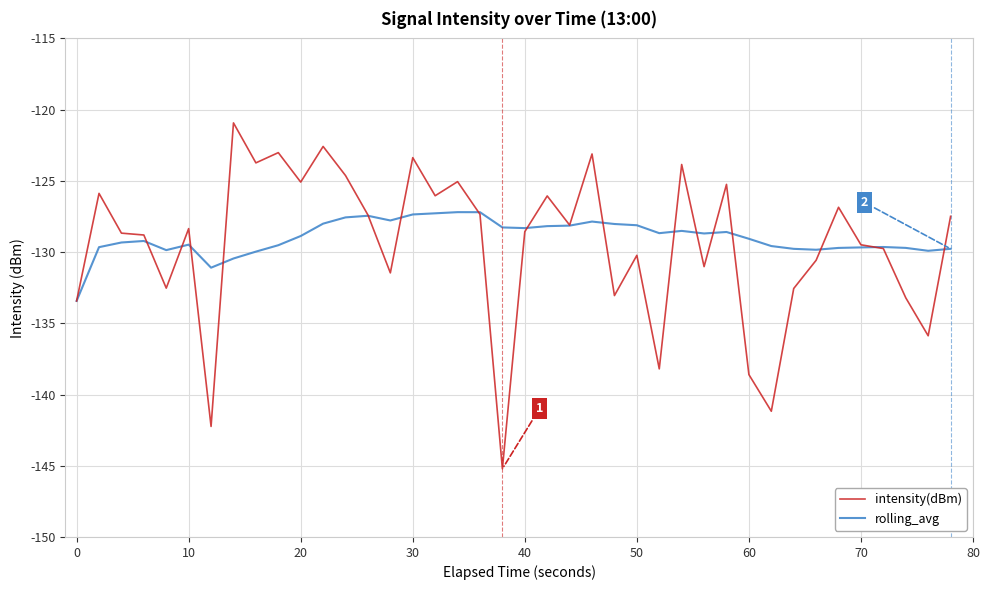

Rank the series by their maximum value, from highest to lowest.

intensity(dBm), rolling_avg